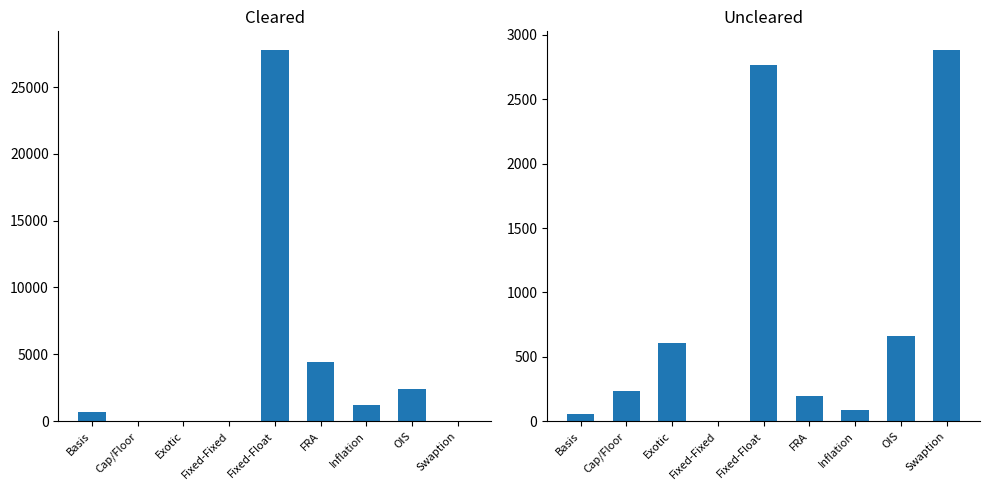

What is the highest value of the Cleared series?

27778